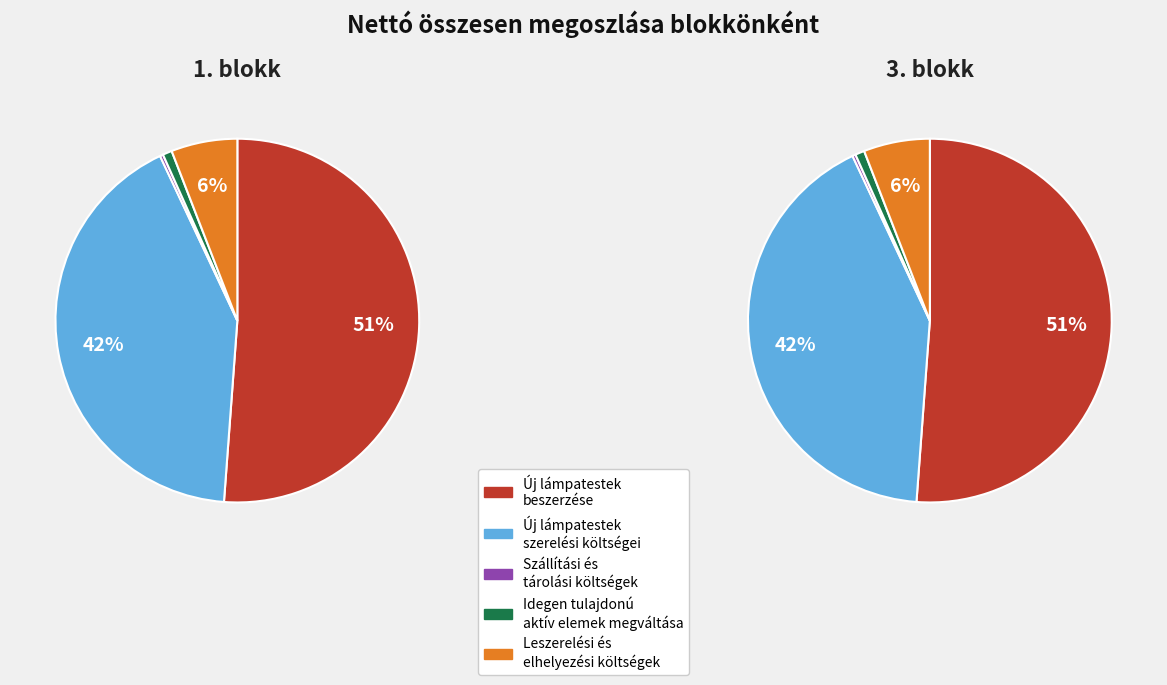

Which series has the largest range (max minus min)?

Új lámpatestek beszerzése